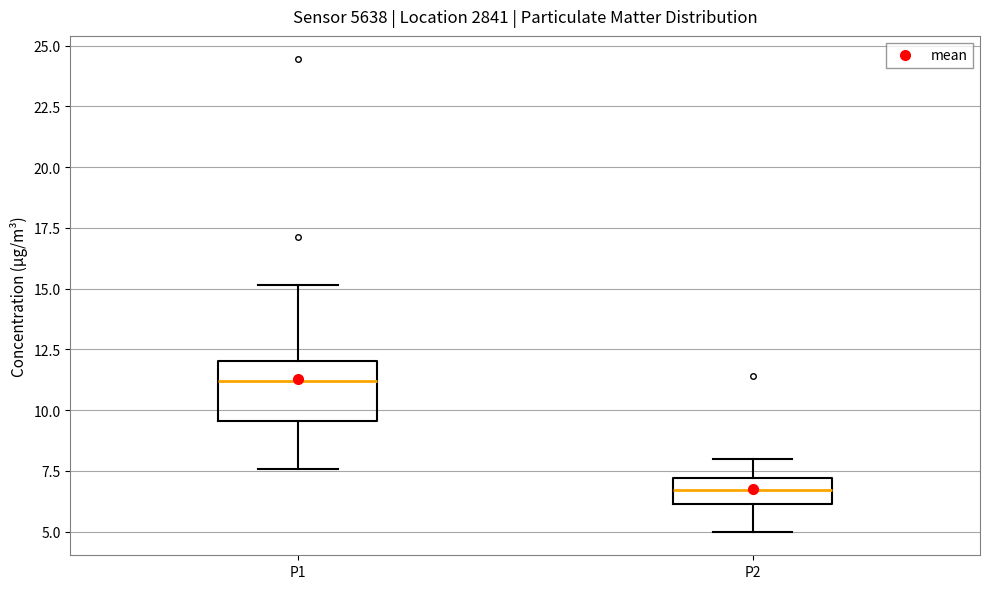

Which box is the tallest, from its lower edge to its upper edge?

P1